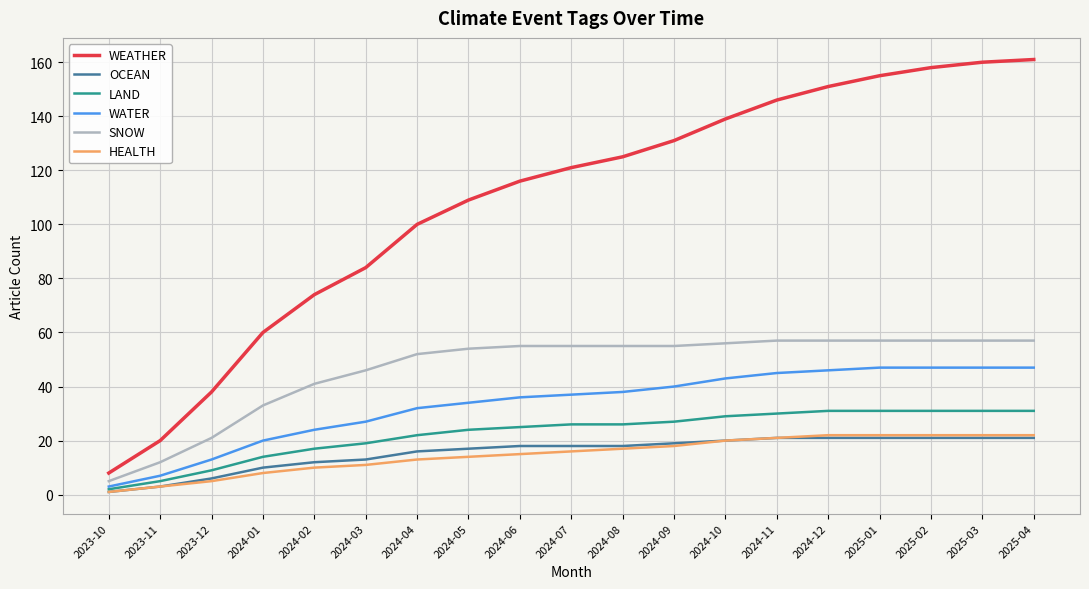

True or false: WEATHER and HEALTH cross at least once.

False